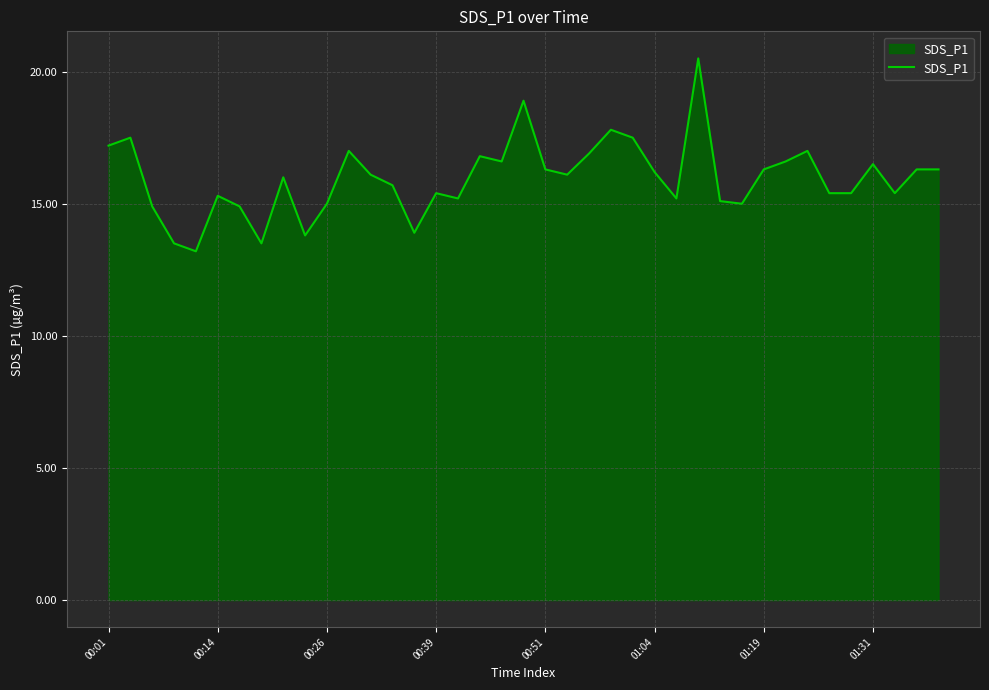

How many lines are shown in the chart?

1